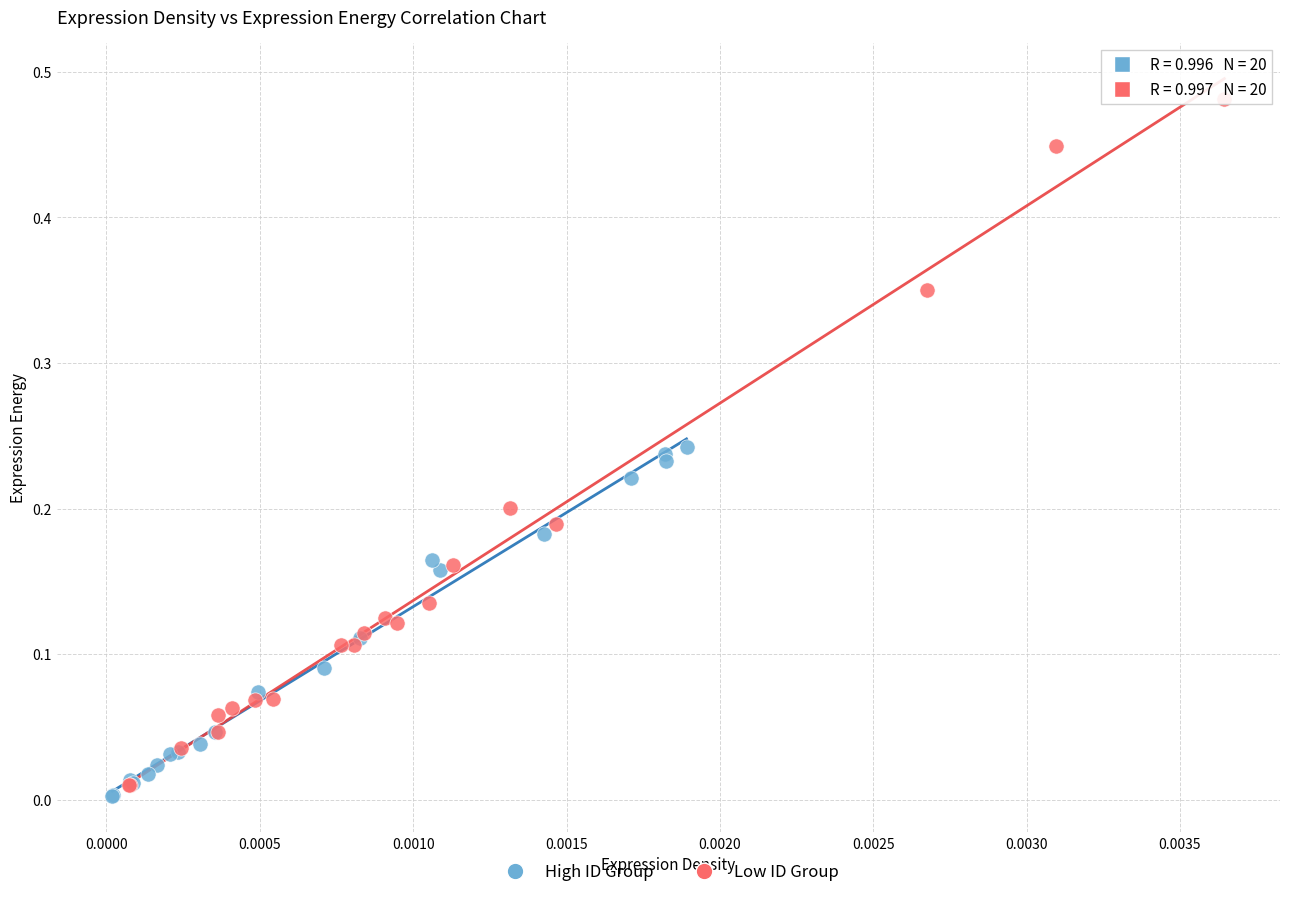

Which series has the largest Y range (max minus min)?

Low ID Group